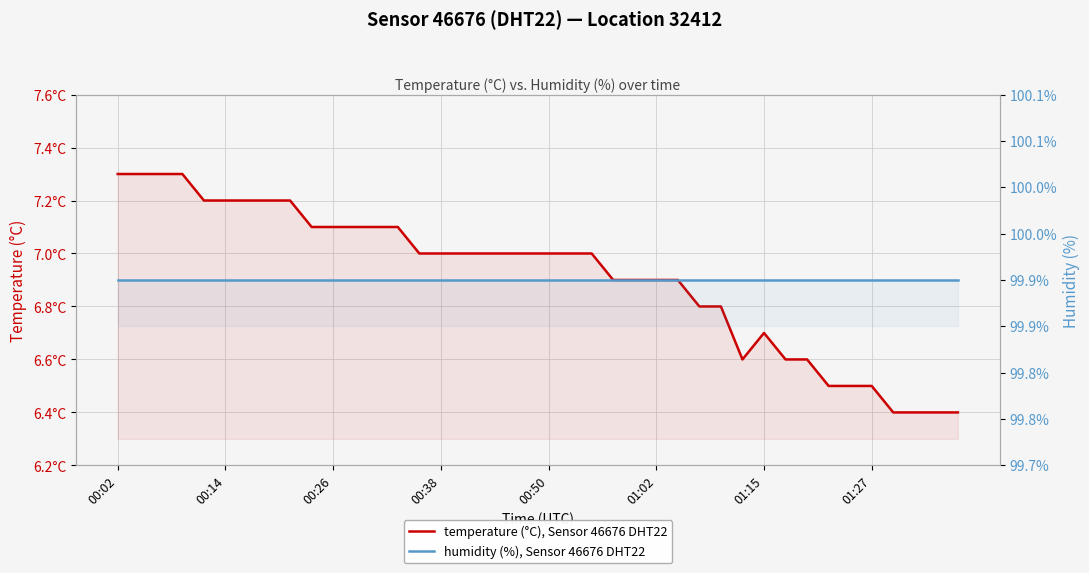

At how many categories does at least one series exceed 45?

40